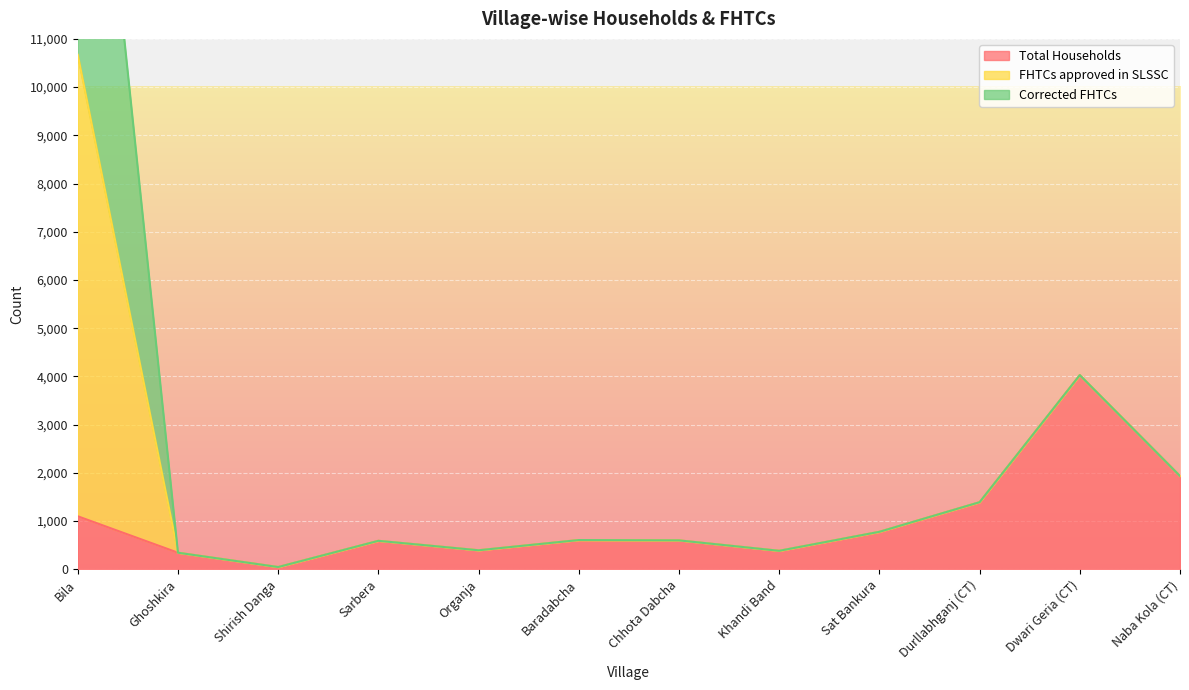

What is the difference between the second highest and second lowest values in the FHTCs approved in SLSSC series?

3684